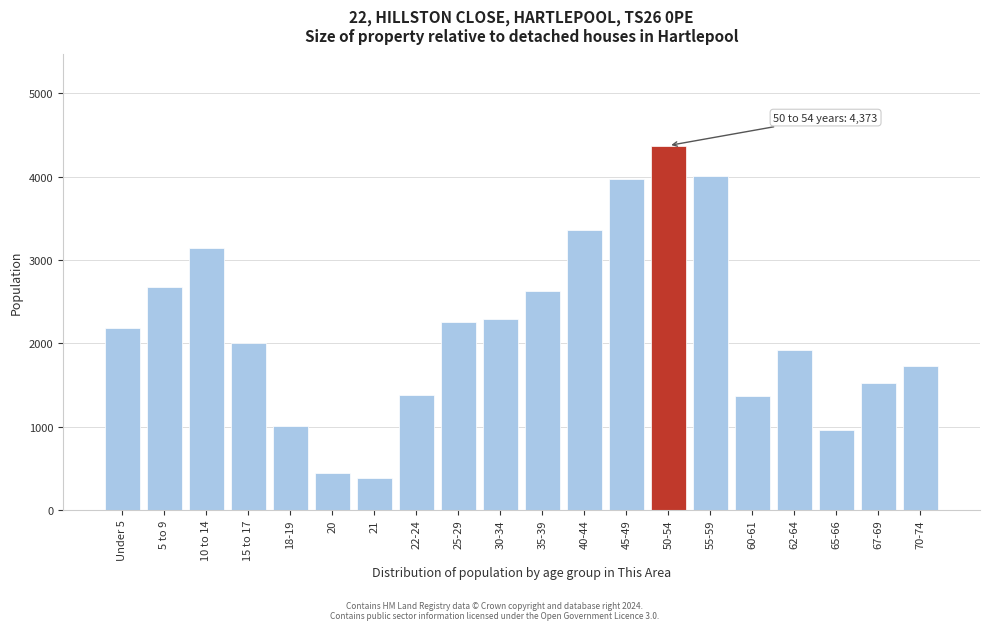

The value at 25-29 is 2250. True or false?

True